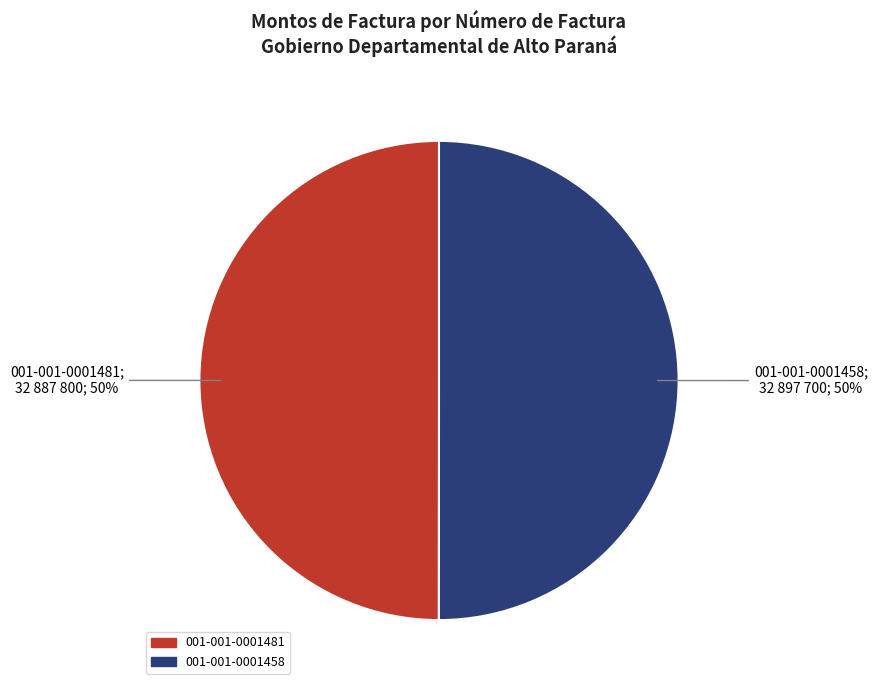

How many segments does this pie chart have?

2